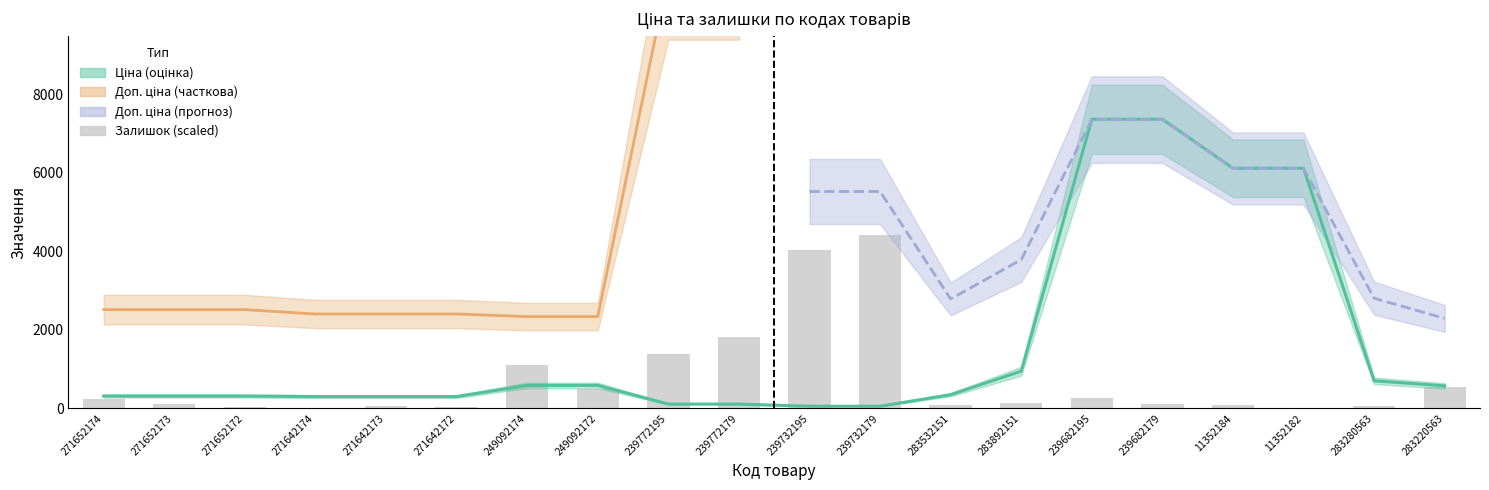

Is it true that the value at 239682179 is 107.1?

True